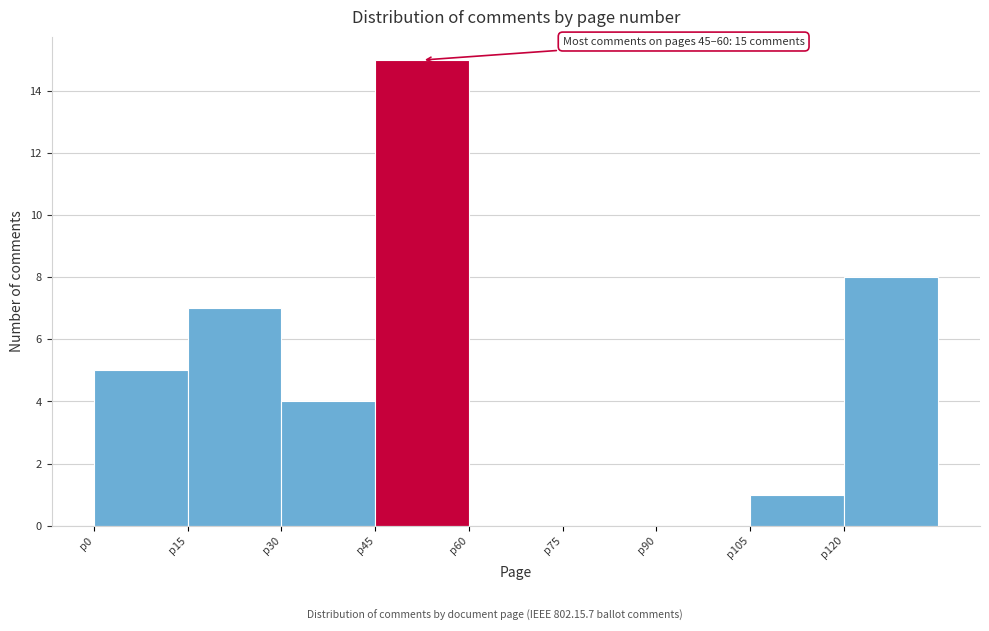

Over which range of the x-axis is the bar tallest?

45 to 60